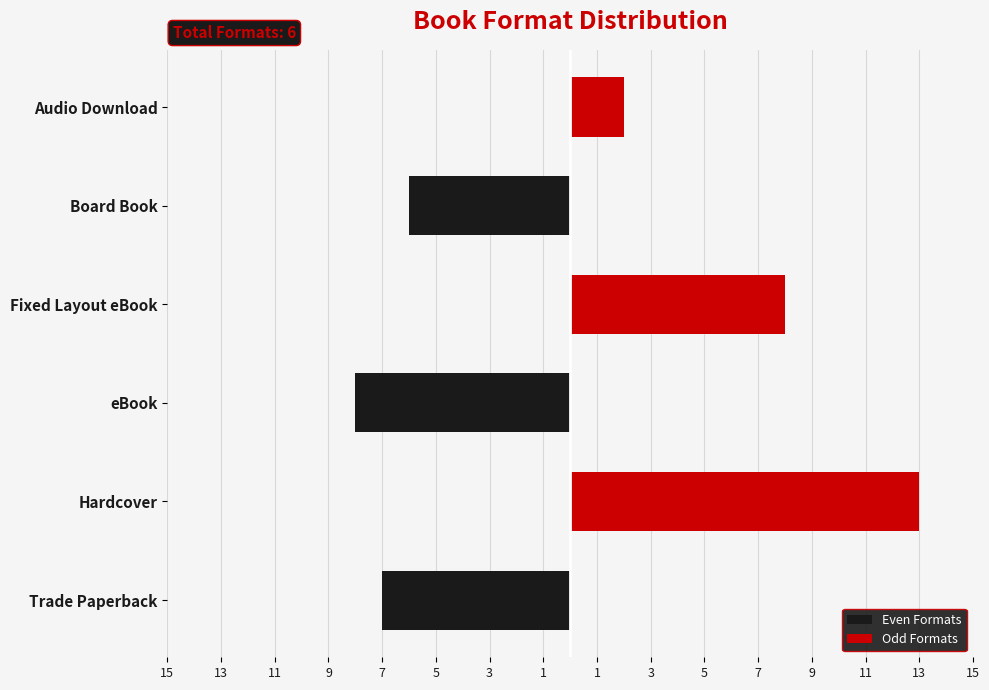

The value of Even Formats at Trade Paperback is -4. True or false?

False